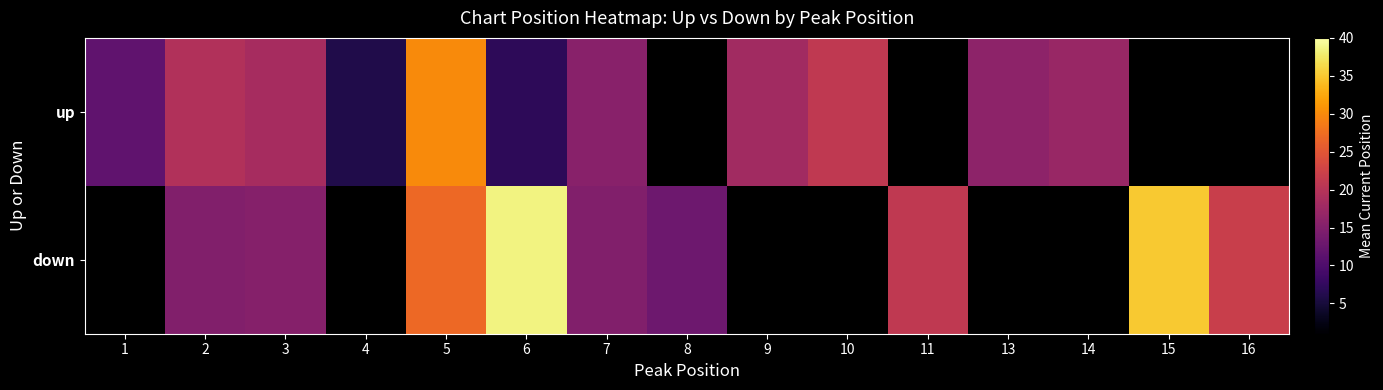

True or false: up has a value of 15.5 at 7.

True